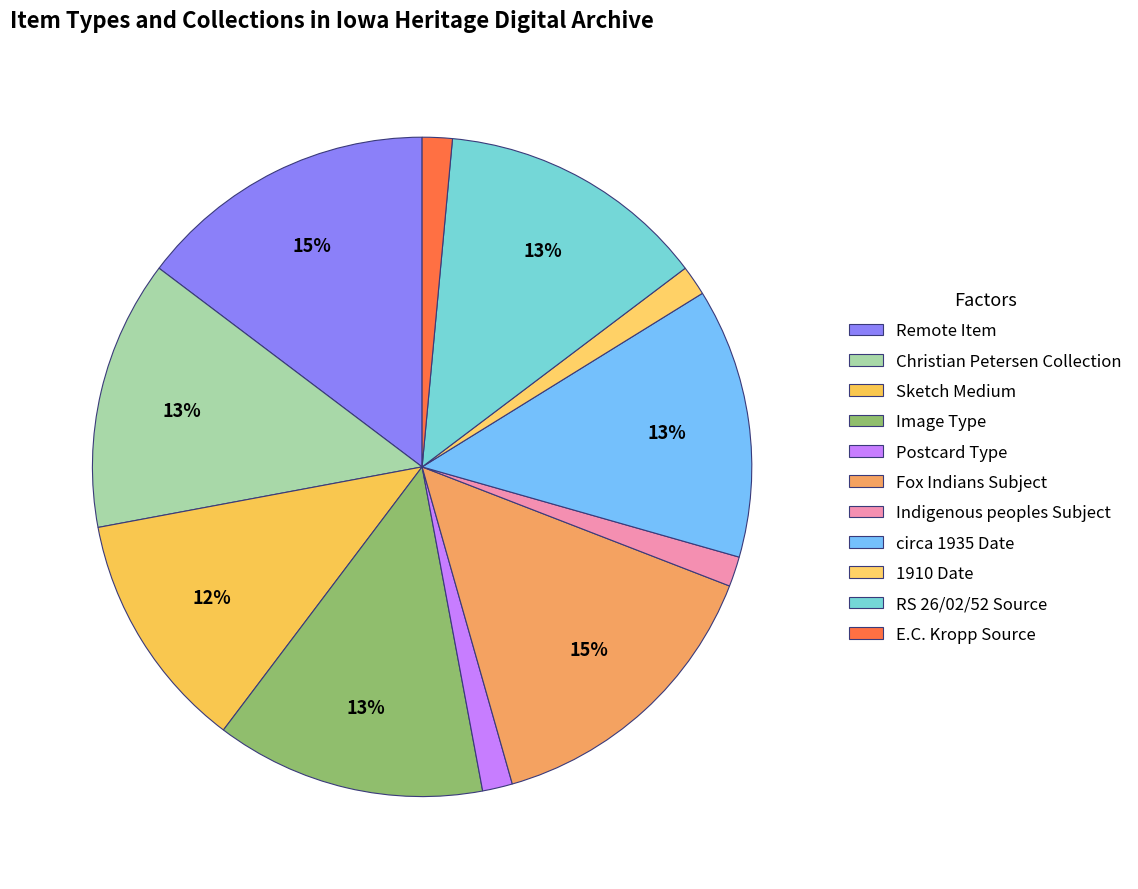

How many slices are in this pie chart?

11